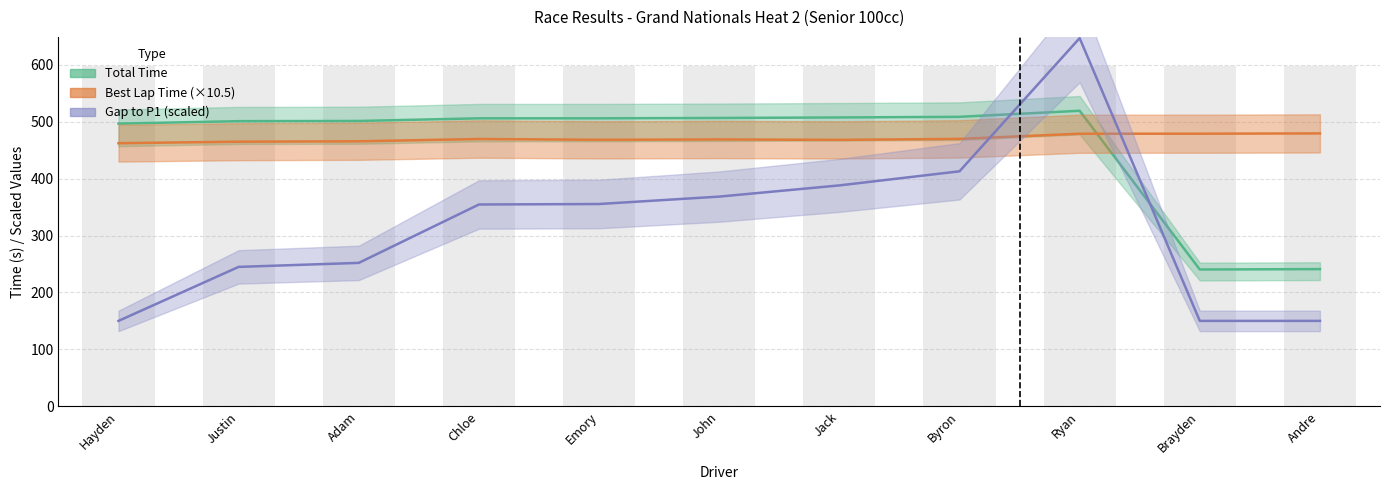

How many data points in Total Time are less than 505?

5